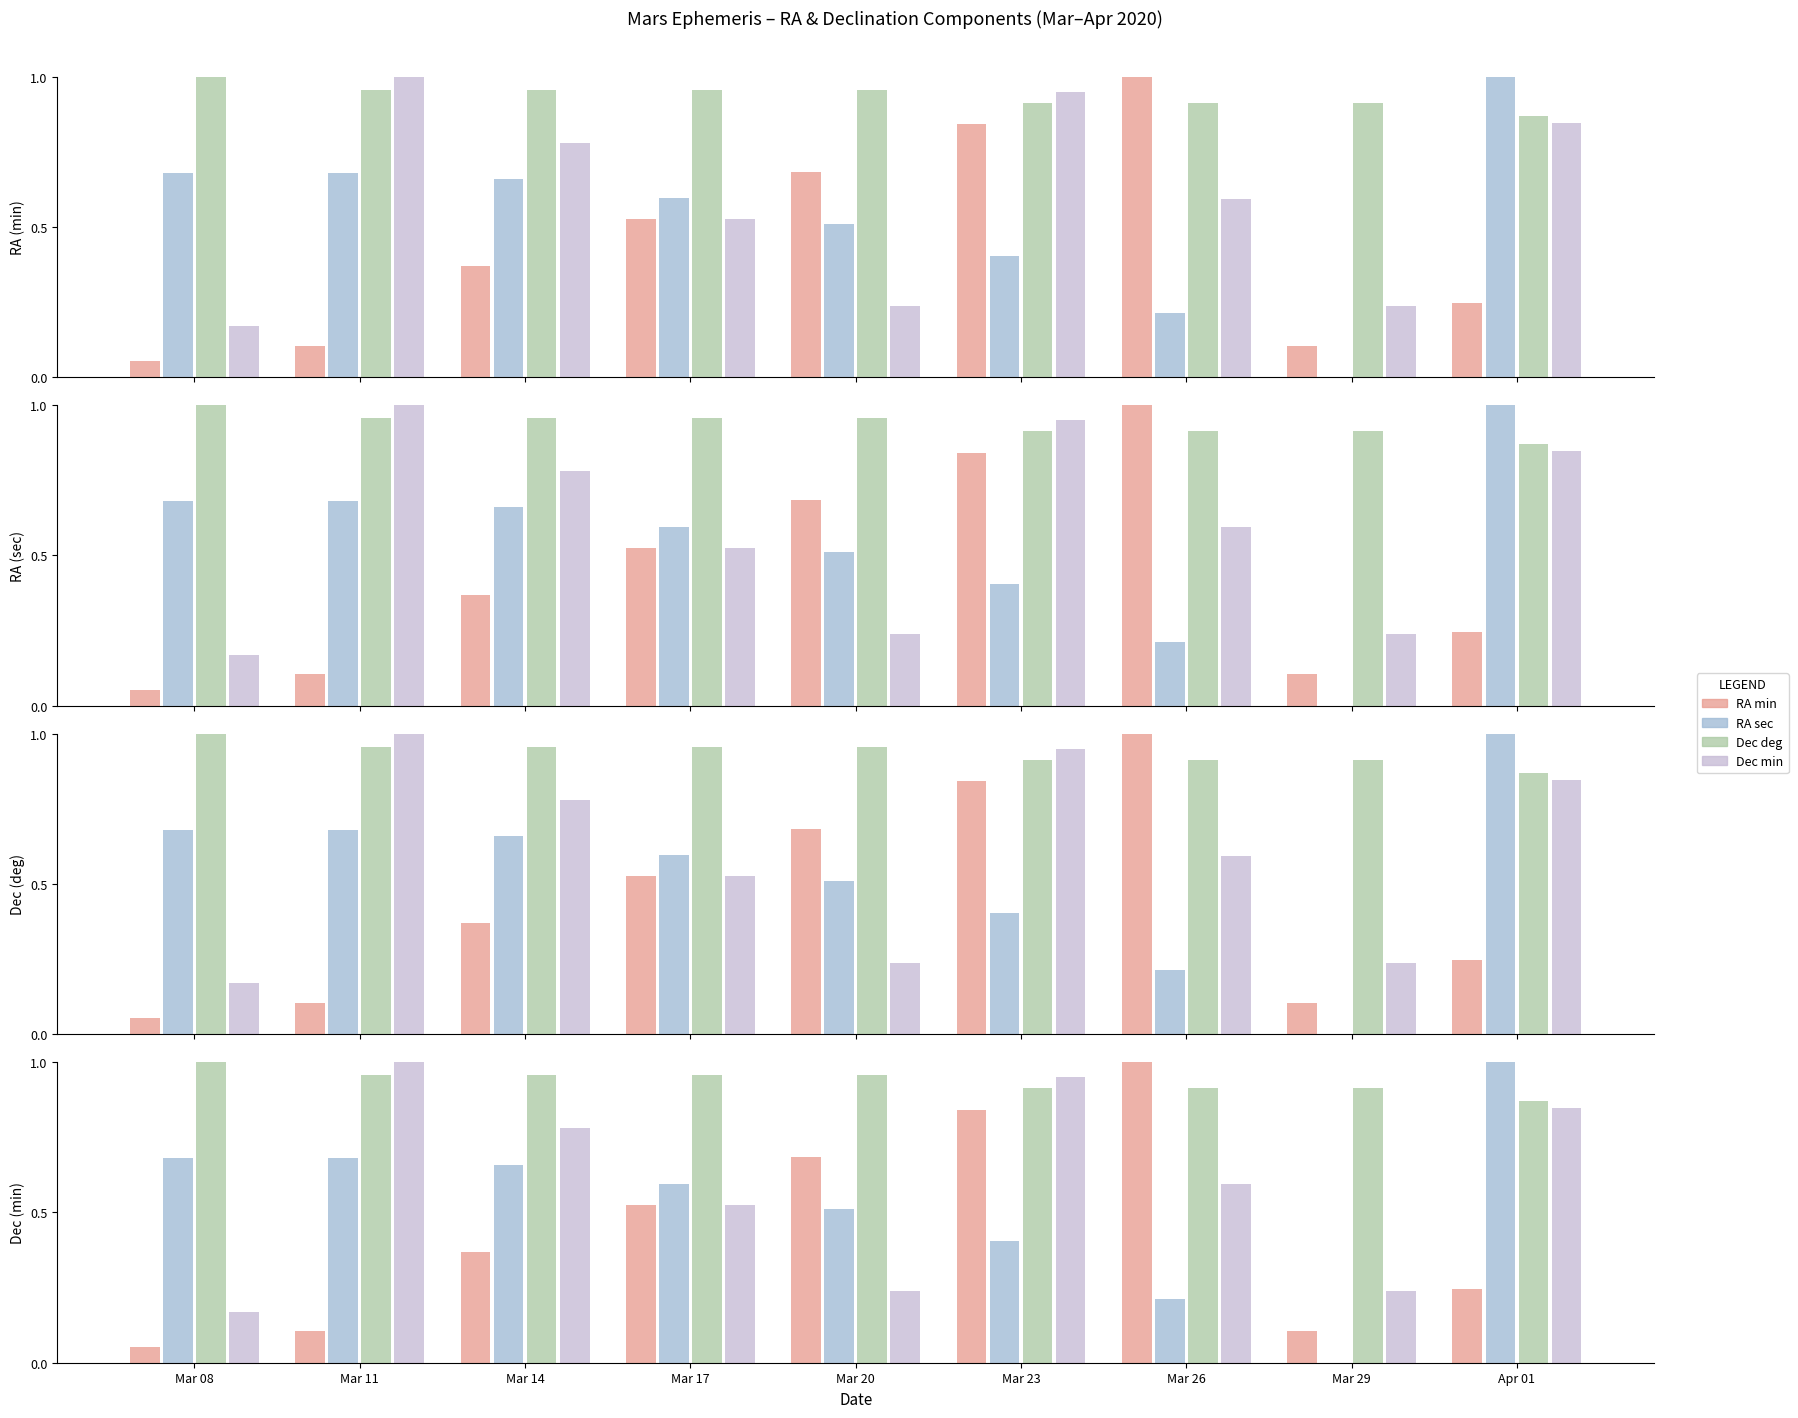

How many groups of bars are there?

9